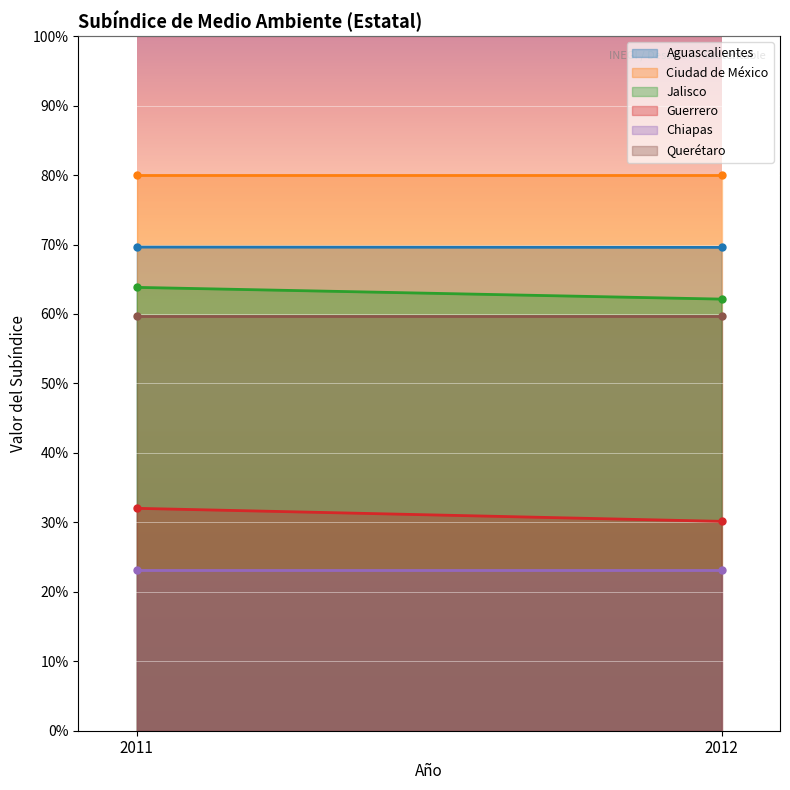

What is the maximum value for Ciudad de México?

80.0